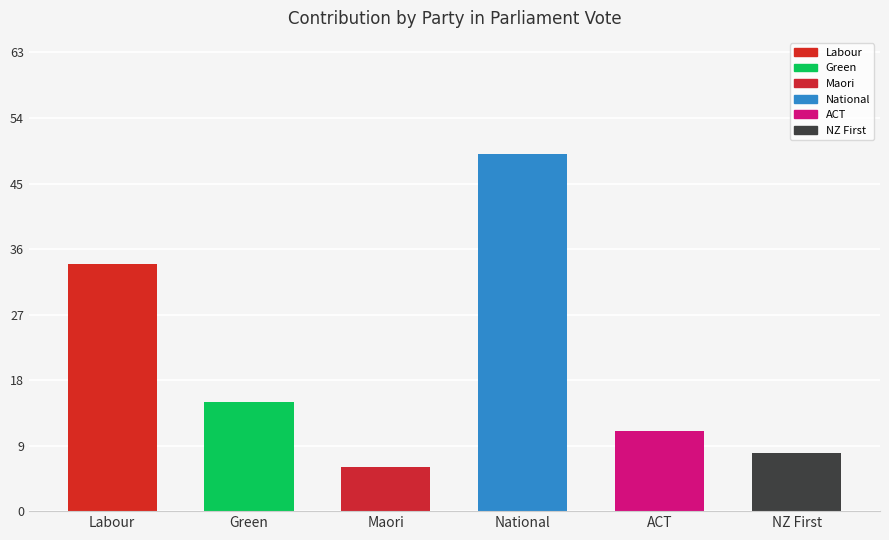

Reading right to left, list all the values displayed in this chart.

NZ First=8	ACT=11	National=49	Maori=6	Green=15	Labour=34